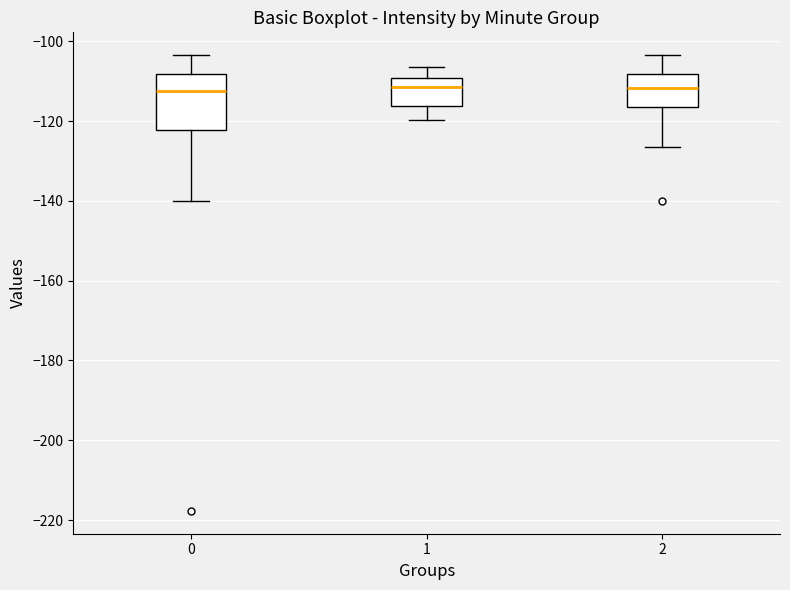

Comparing the boxes themselves (not the whiskers), which one is the tallest?

0